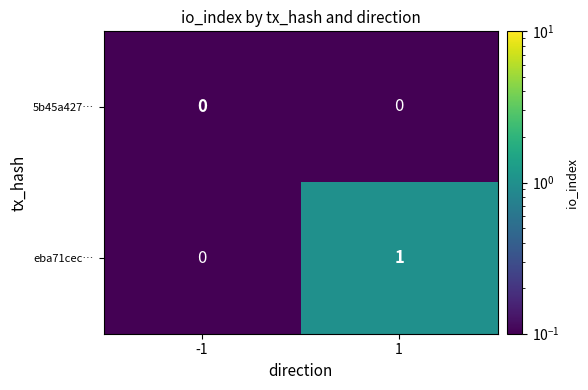

The 5b45a427… series shows 0 at -1. True or false?

True